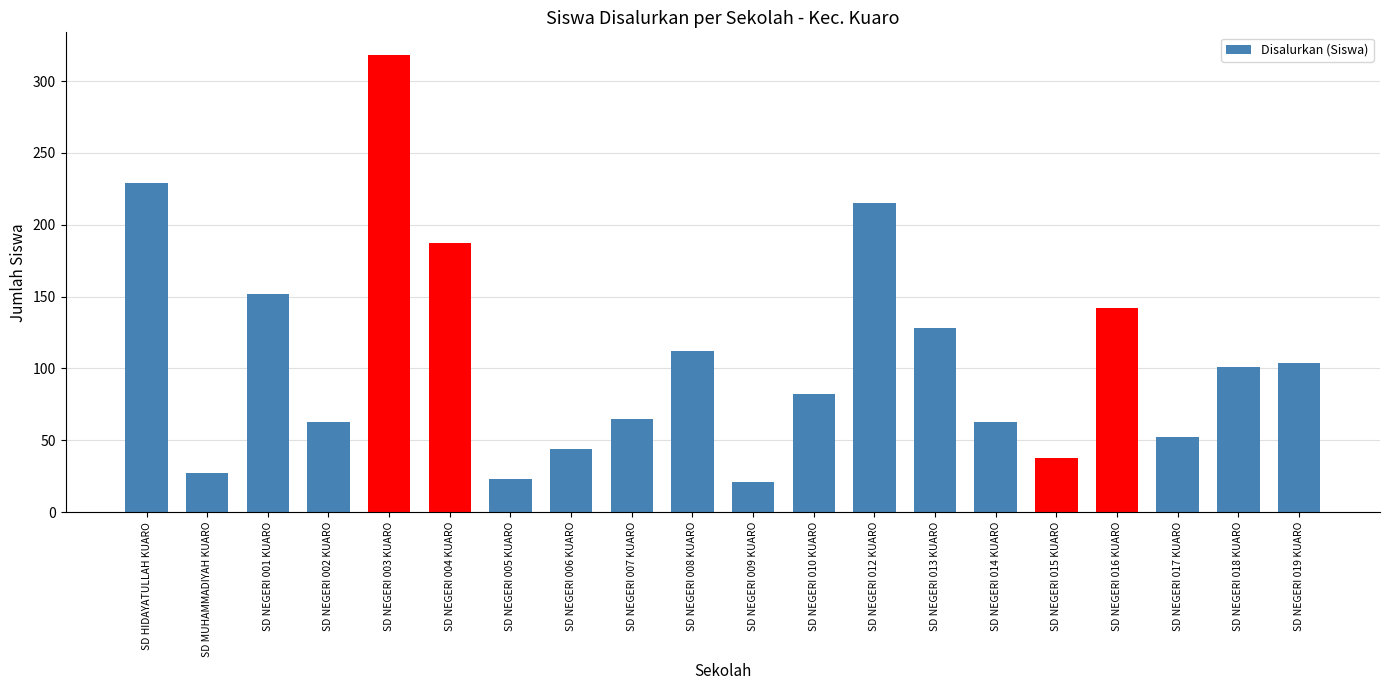

Where does the data first go above 101?

SD HIDAYATULLAH KUARO